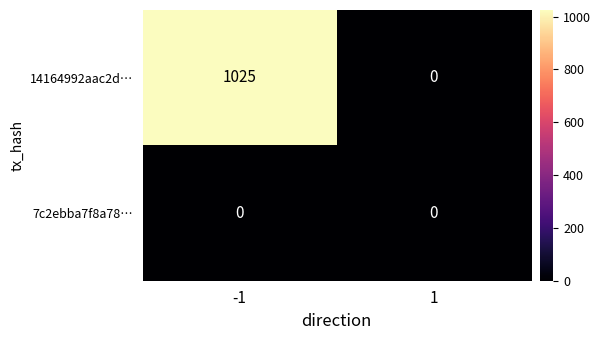

Reading right to left, transcribe all the data shown in this chart.

14164992aac2d…: 0	1025
7c2ebba7f8a78…: 0	0